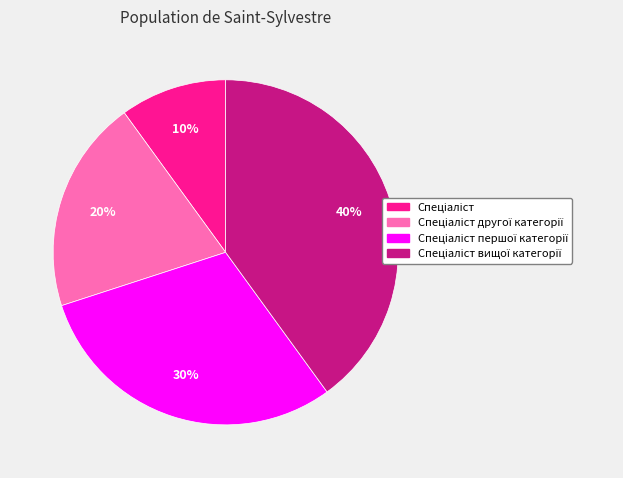

To the nearest percent, what is the average slice percentage?

25%